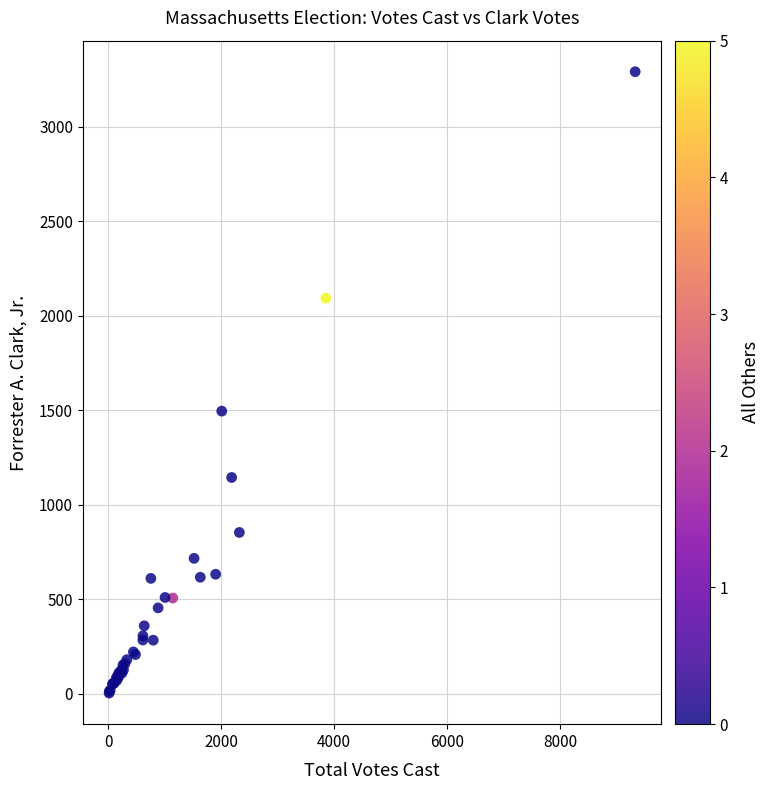

What Y value in the scatter plot is closest to 1648?

1496